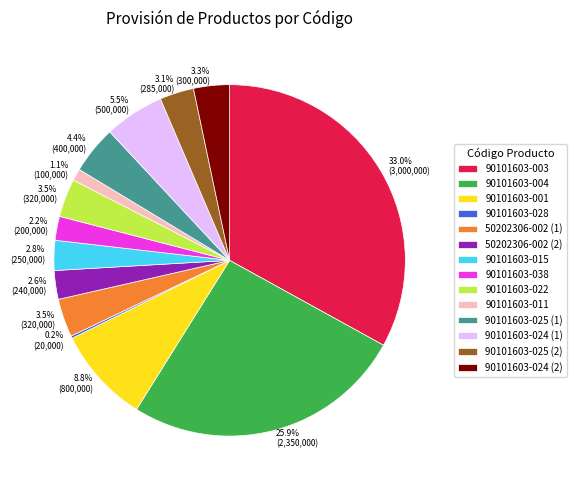

Which has a higher value, 50202306-002 (2) or 90101603-001?

90101603-001